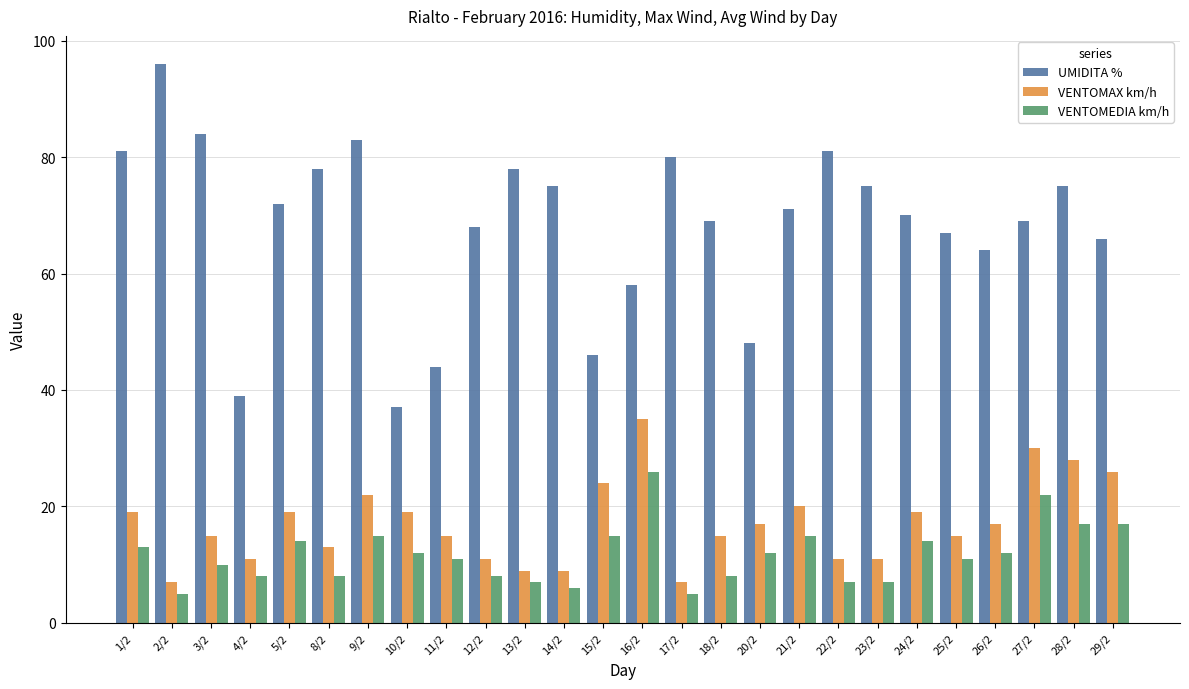

What is the maximum value for VENTOMAX km/h?

35